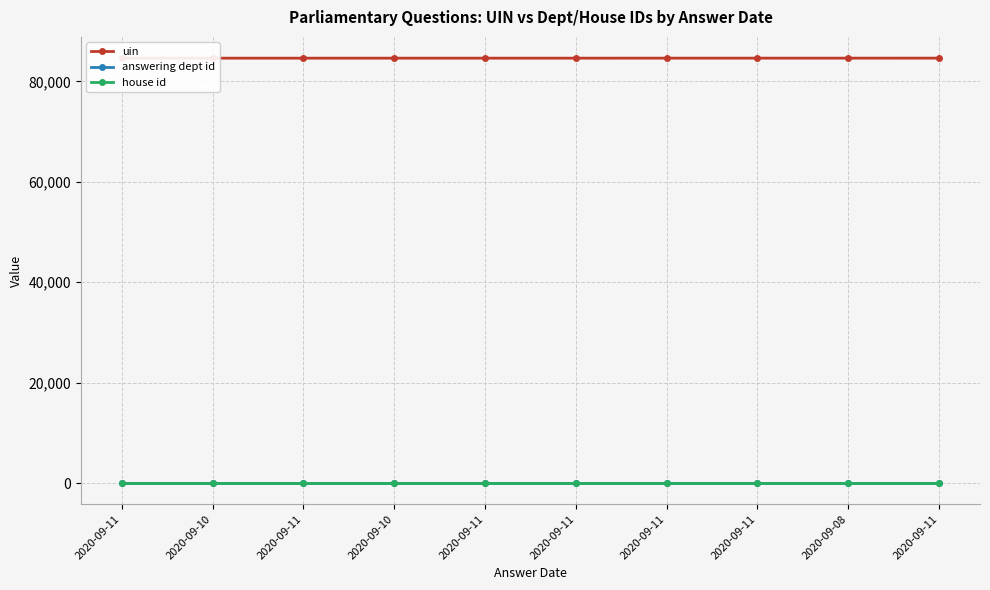

At how many categories does at least one series exceed 60861?

10